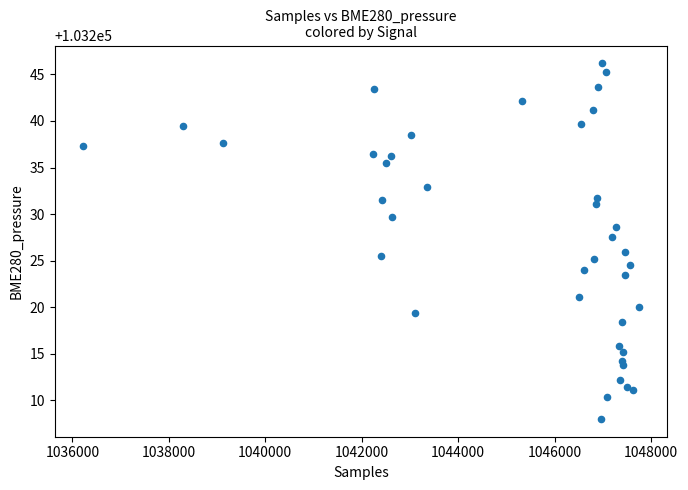

What Y value in the scatter plot is closest to 103227?

103227.6